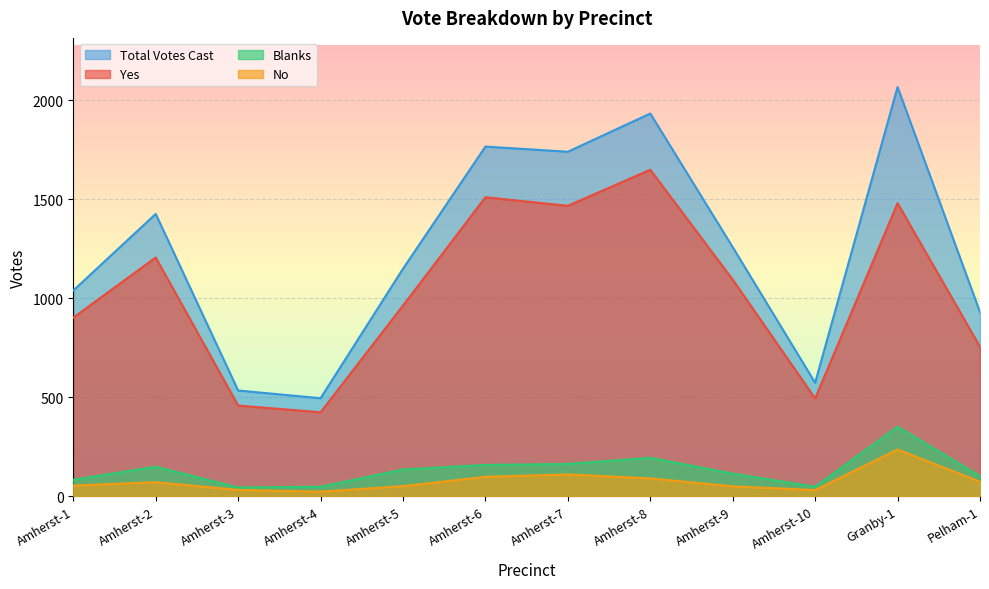

What is the total value across all series at Amherst-9?

2516